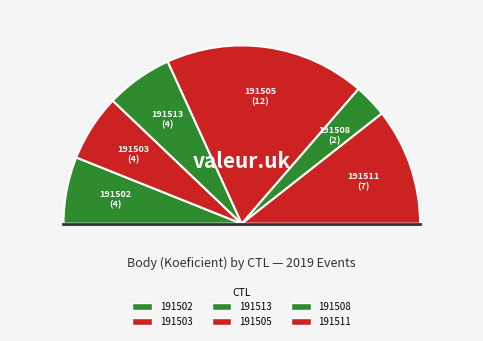

Is there any slice that represents more than half of the pie?

No